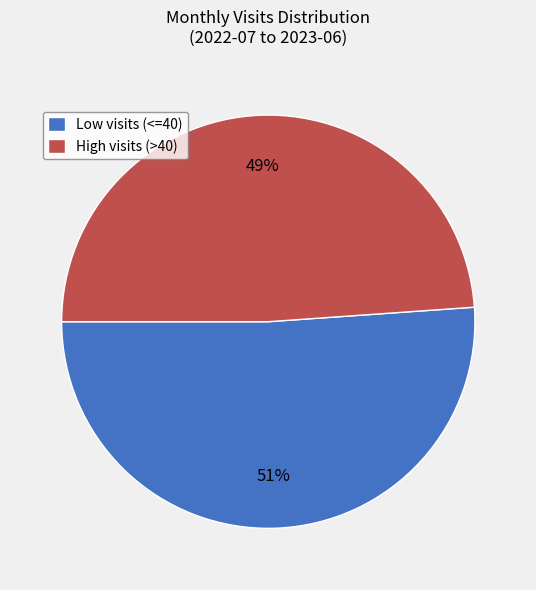

Rank the categories by value from highest to lowest.

Low visits (<=40), High visits (>40)